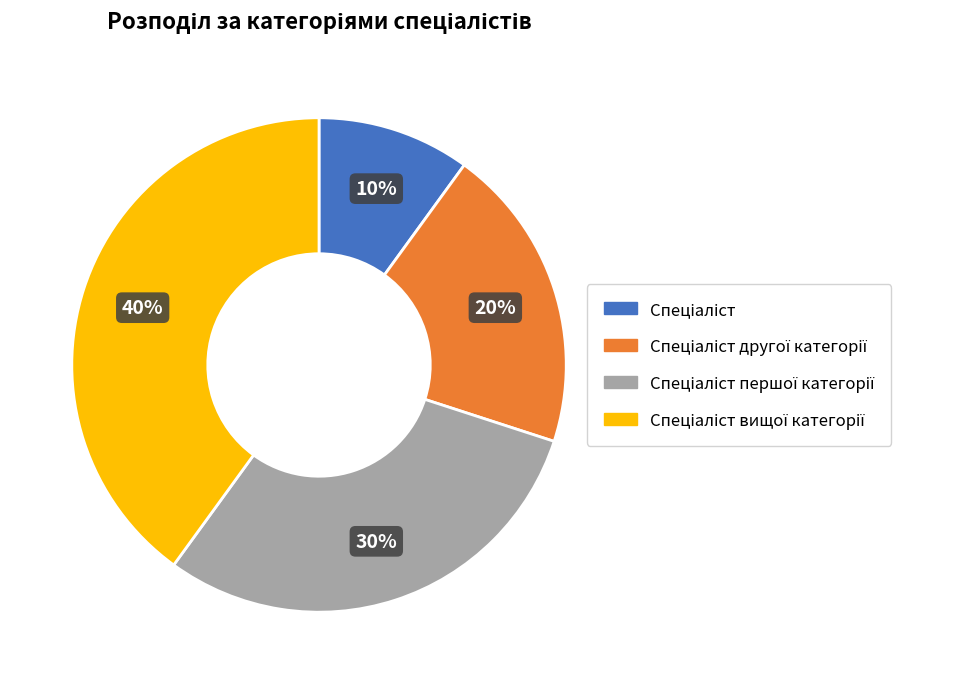

Is there a majority slice in this chart?

No